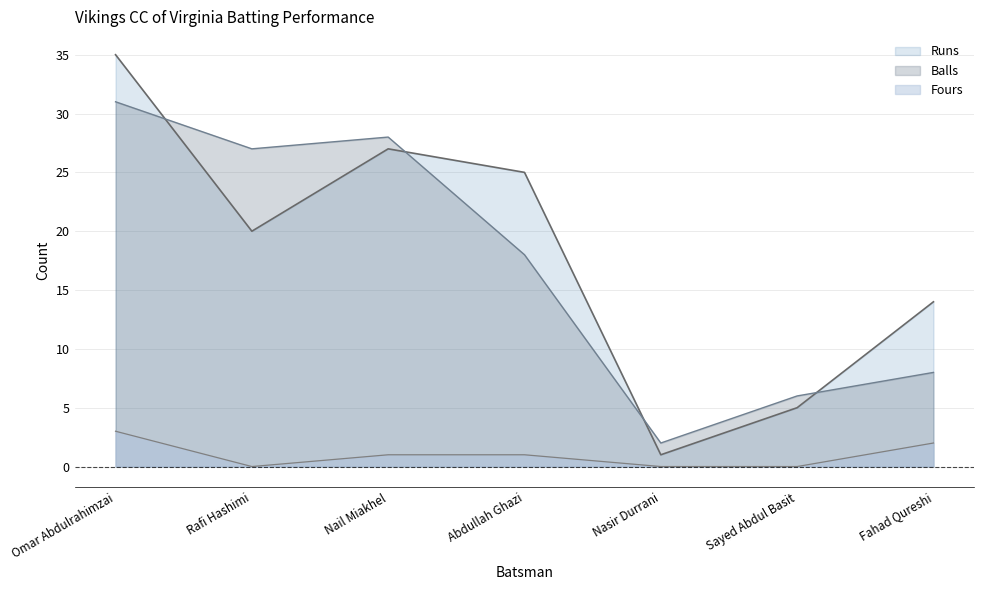

What value does the Balls series have at Sayed Abdul Basit, to the nearest 10?

10